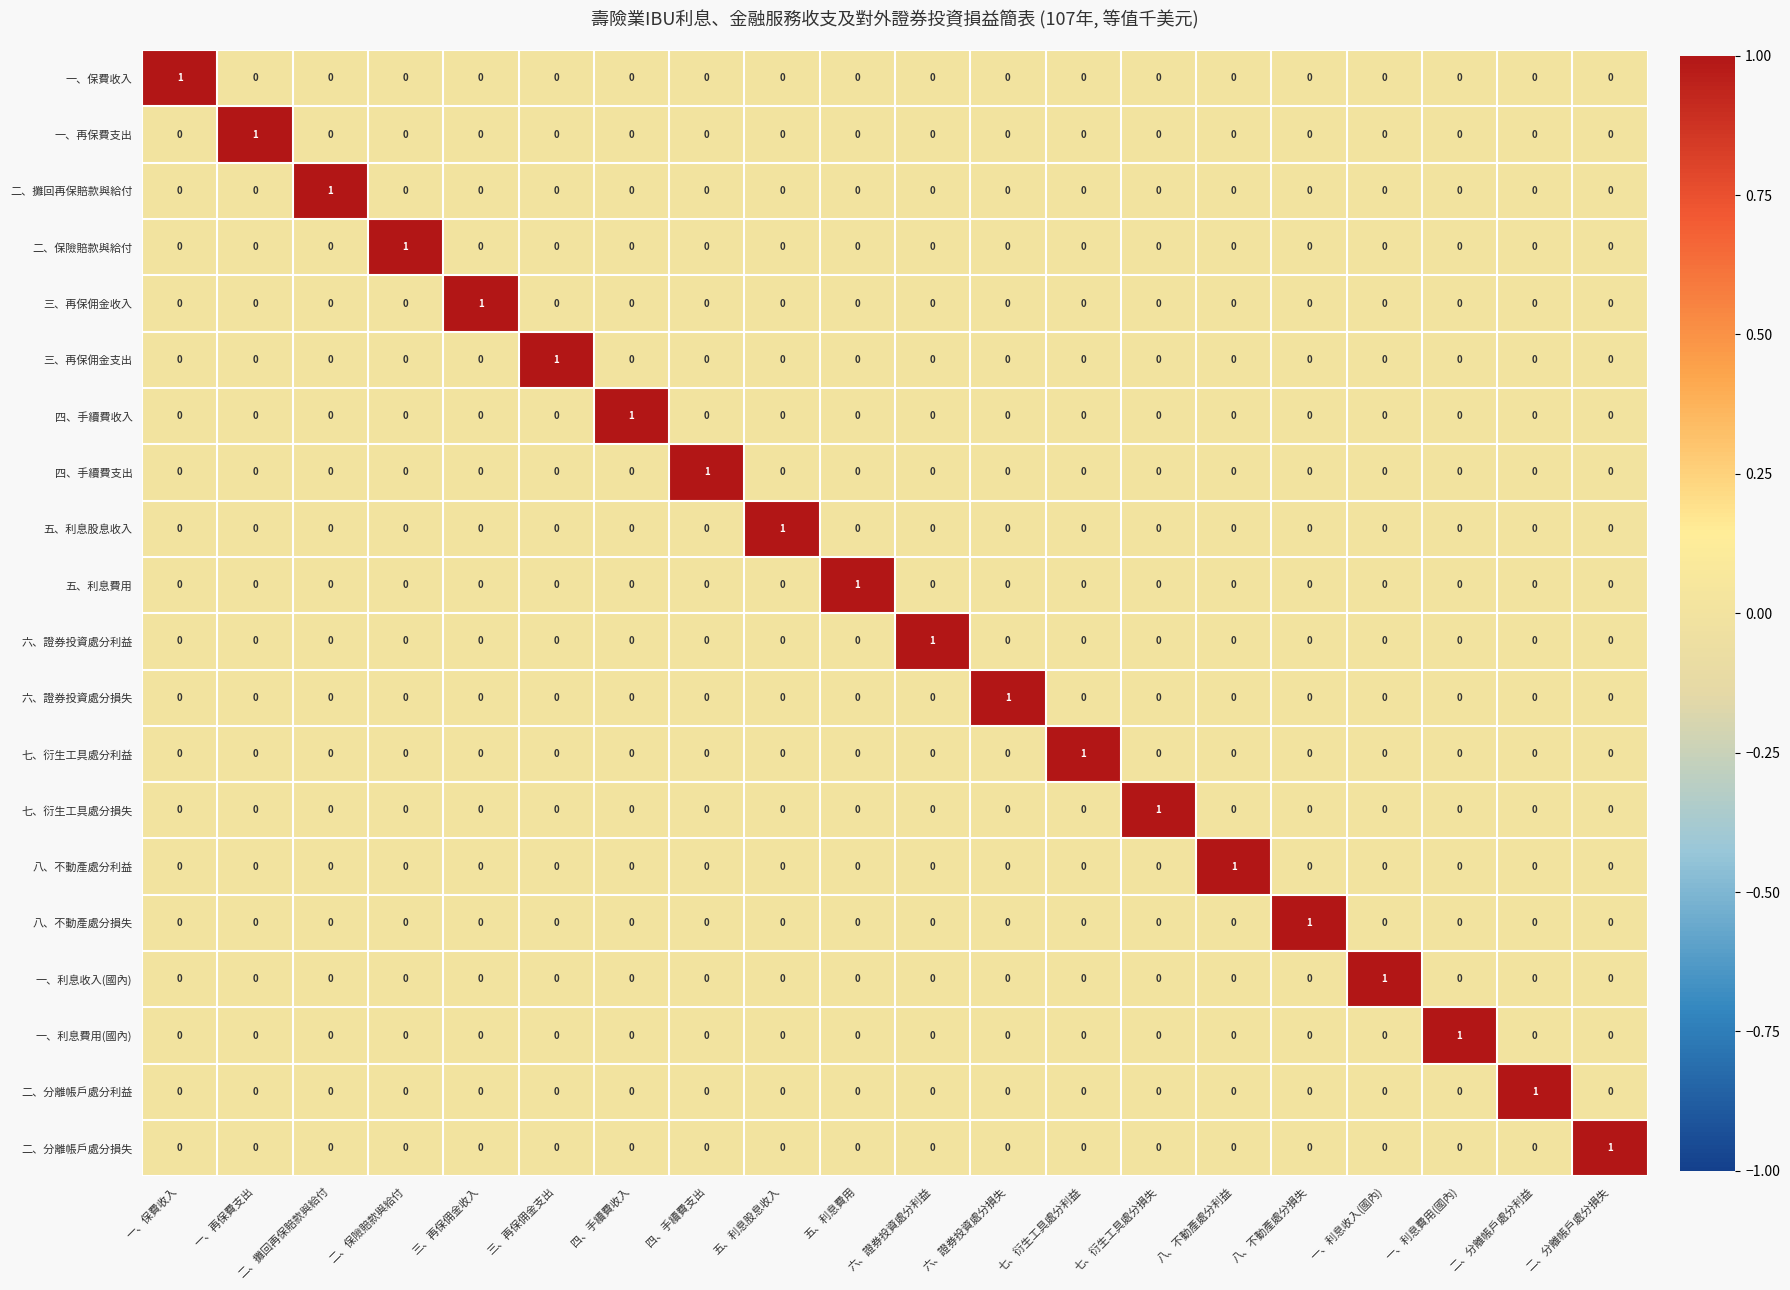

The value of 六、證券投資處分損失 at 七、衍生工具處分利益 is 0. True or false?

True